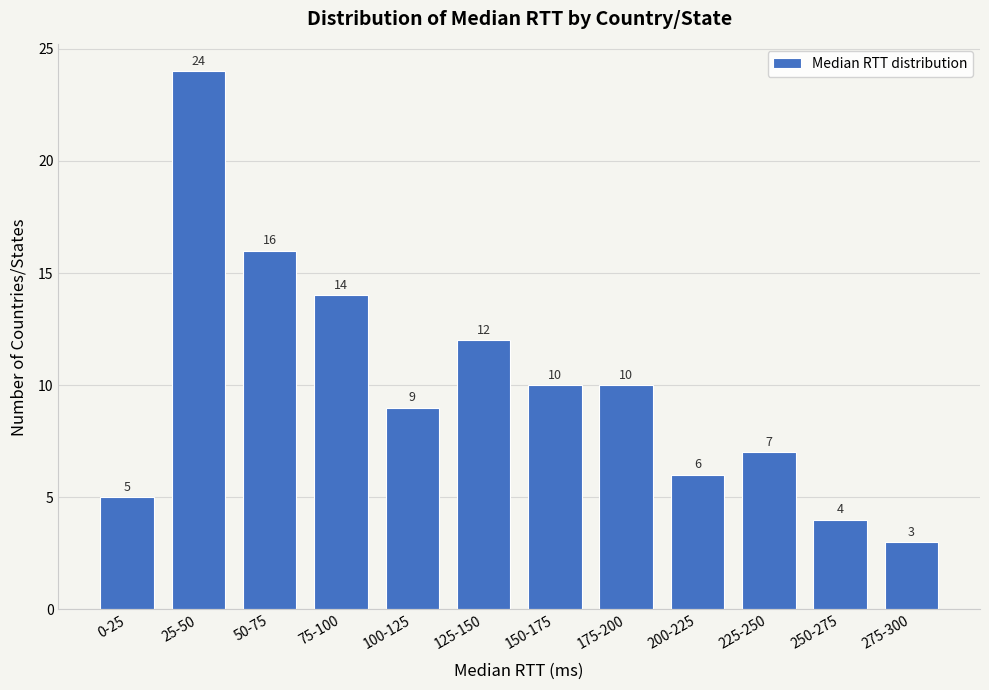

Reading right to left, list all the values displayed in this chart.

3	4	7	6	10	10	12	9	14	16	24	5